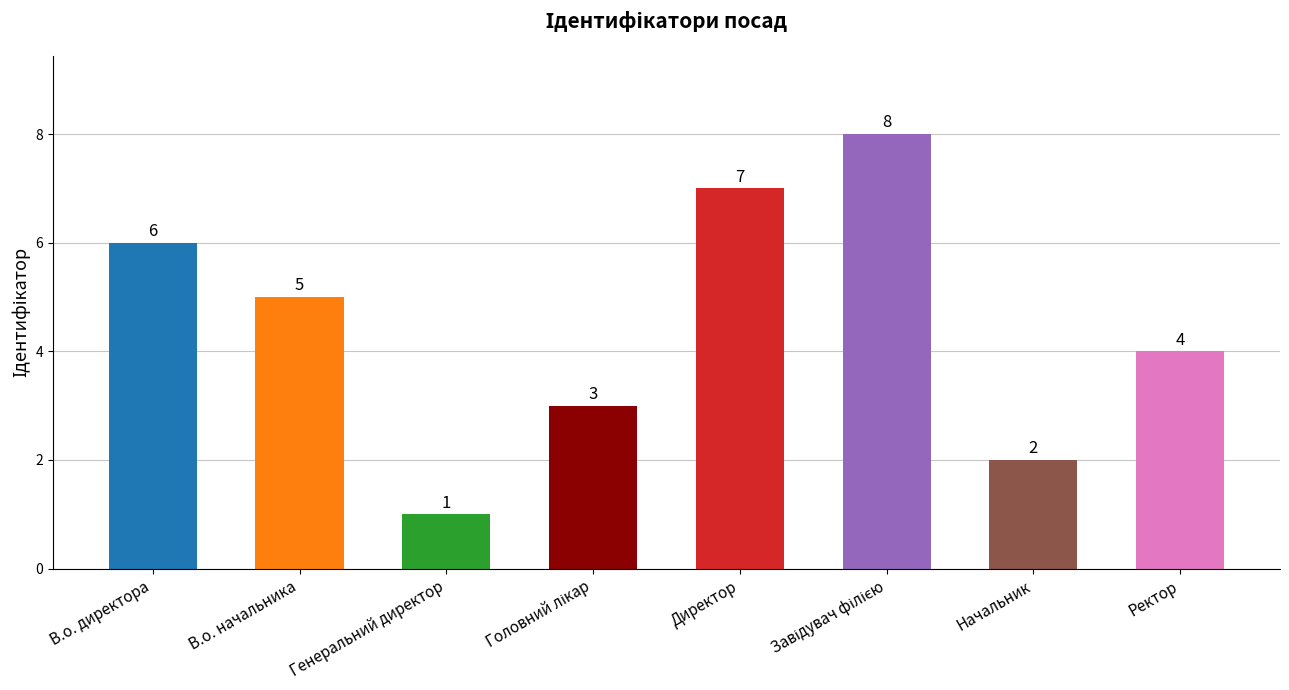

What is the value of the 4th bar from the left?

3